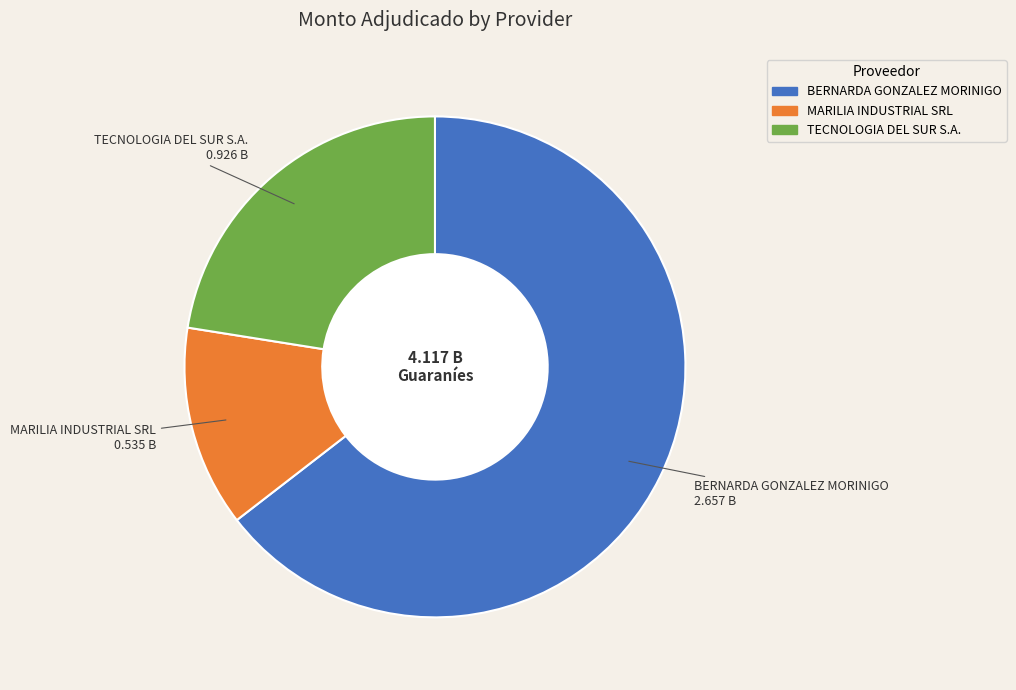

Approximately how many times larger is the value at MARILIA INDUSTRIAL SRL compared to TECNOLOGIA DEL SUR S.A.?

0.6